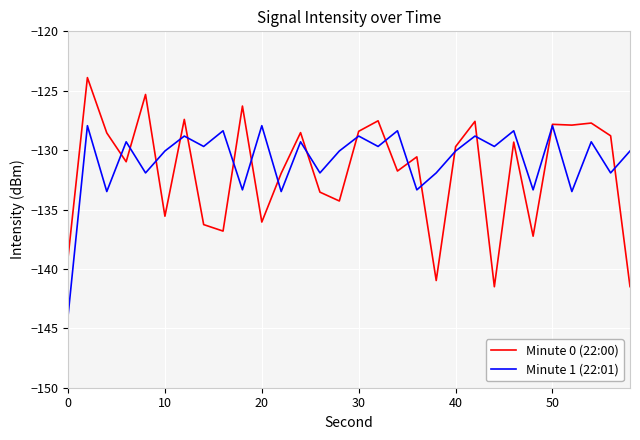

What is the maximum value shown in the chart?

-123.9